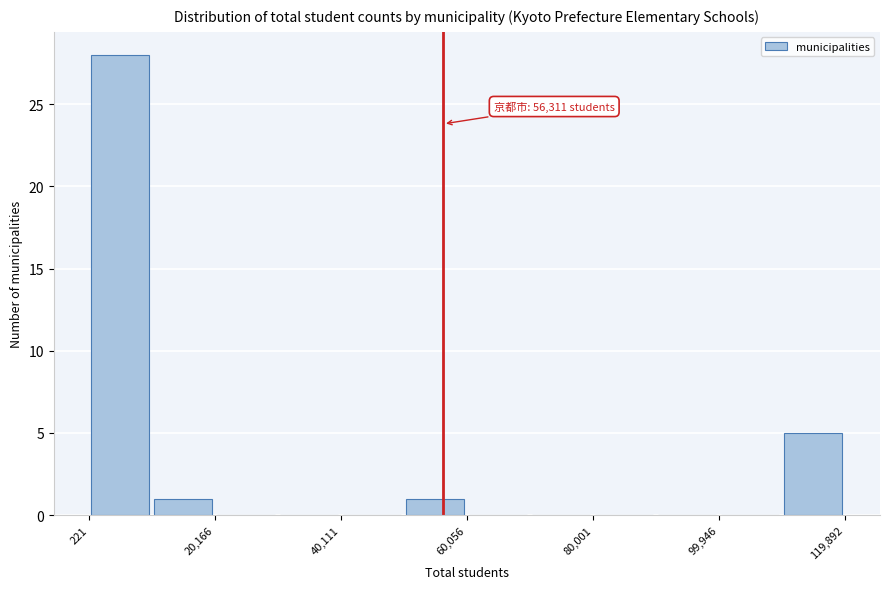

Over which range of the x-axis is the bar tallest?

0 to 10000